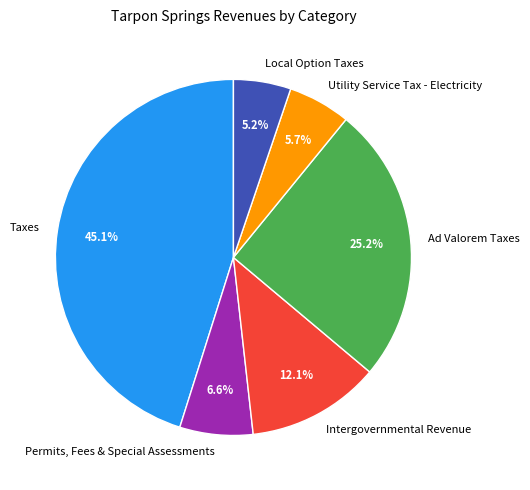

How many slices are in this pie chart?

6